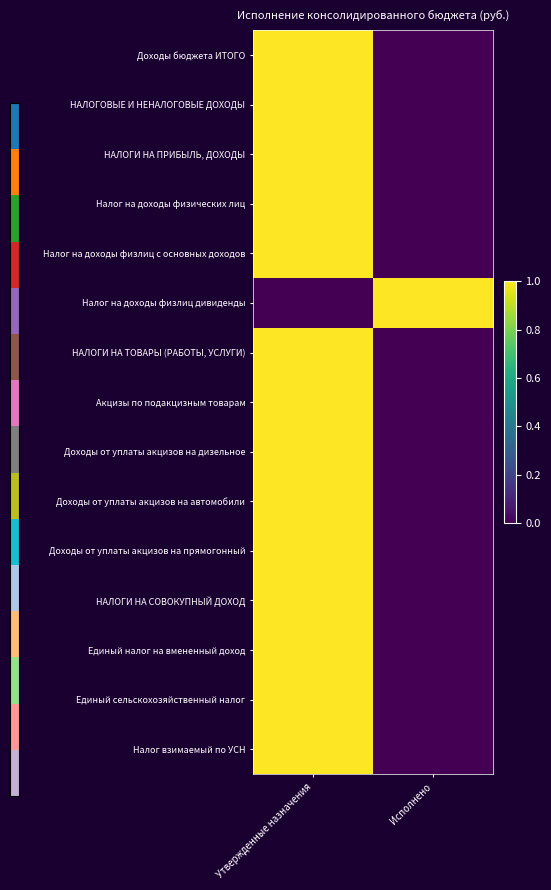

Reading left to right, what are all the values shown in this chart?

Доходы бюджета ИТОГО: Утвержденные назначения=1	Исполнено=0
НАЛОГОВЫЕ И НЕНАЛОГОВЫЕ ДОХОДЫ: Утвержденные назначения=1	Исполнено=0
НАЛОГИ НА ПРИБЫЛЬ, ДОХОДЫ: Утвержденные назначения=1	Исполнено=0
Налог на доходы физических лиц: Утвержденные назначения=1	Исполнено=0
Налог на доходы физлиц с основных доходов: Утвержденные назначения=1	Исполнено=0
Налог на доходы физлиц дивиденды: Утвержденные назначения=0	Исполнено=1
НАЛОГИ НА ТОВАРЫ (РАБОТЫ, УСЛУГИ): Утвержденные назначения=1	Исполнено=0
Акцизы по подакцизным товарам: Утвержденные назначения=1	Исполнено=0
Доходы от уплаты акцизов на дизельное: Утвержденные назначения=1	Исполнено=0
Доходы от уплаты акцизов на автомобили: Утвержденные назначения=1	Исполнено=0
Доходы от уплаты акцизов на прямогонный: Утвержденные назначения=1	Исполнено=0
НАЛОГИ НА СОВОКУПНЫЙ ДОХОД: Утвержденные назначения=1	Исполнено=0
Единый налог на вмененный доход: Утвержденные назначения=1	Исполнено=0
Единый сельскохозяйственный налог: Утвержденные назначения=1	Исполнено=0
Налог взимаемый по УСН: Утвержденные назначения=1	Исполнено=0